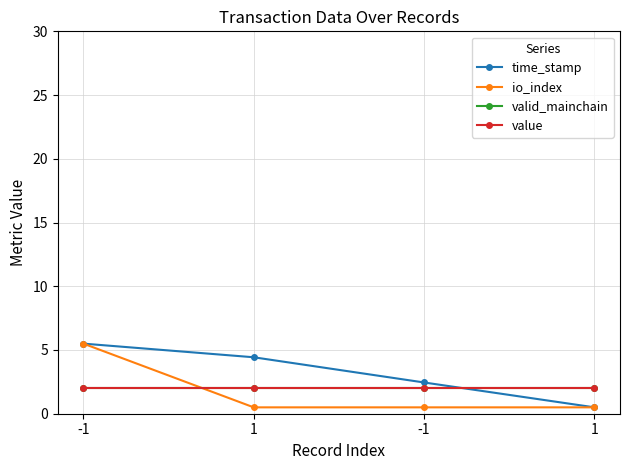

What is the average value of the time_stamp series?

3.2